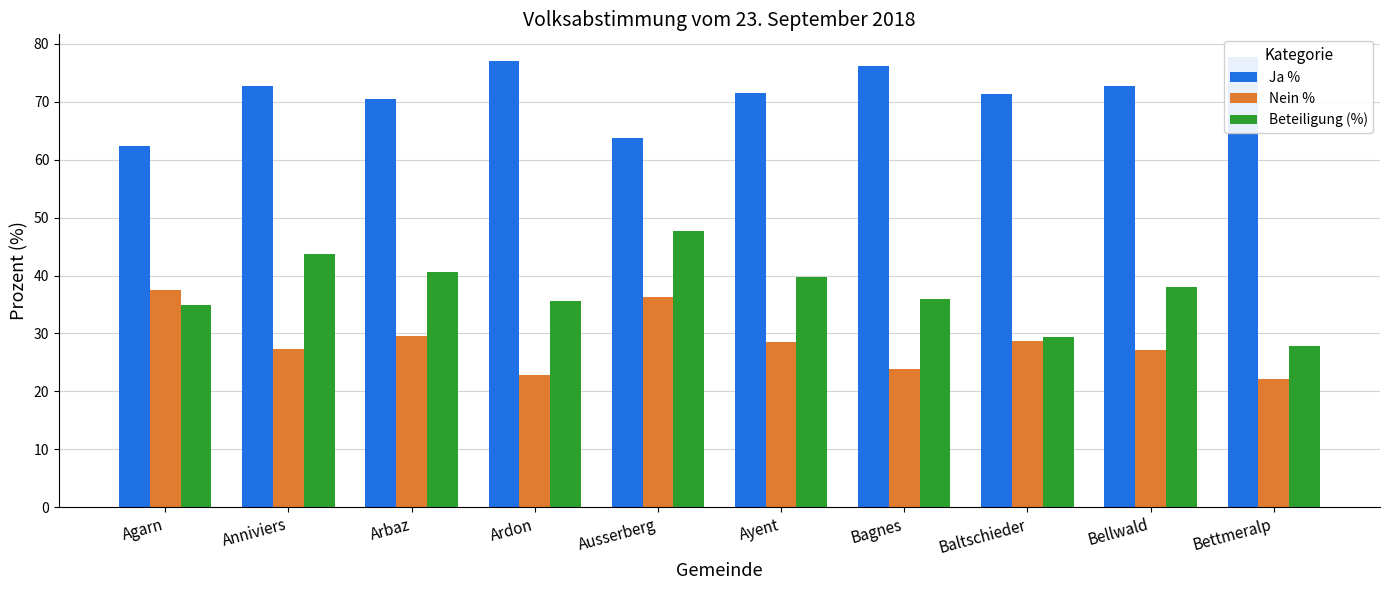

The value of Beteiligung (%) at Bettmeralp is 43.3. True or false?

False